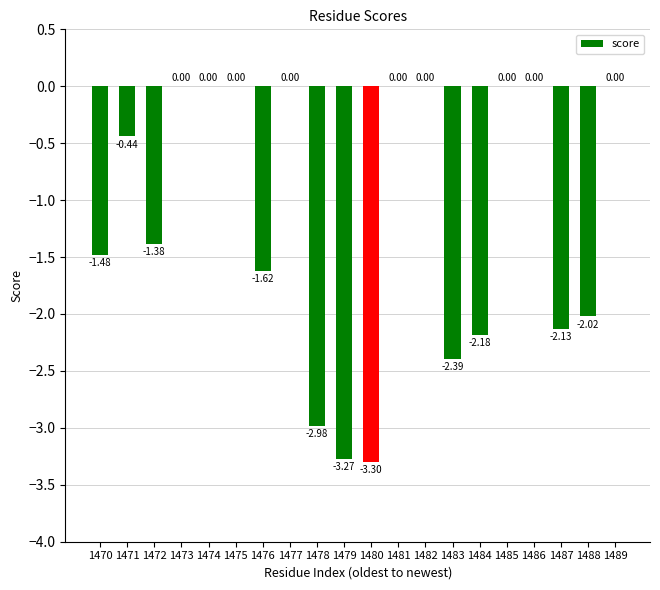

Where is the data nearest to the value -1?

1472